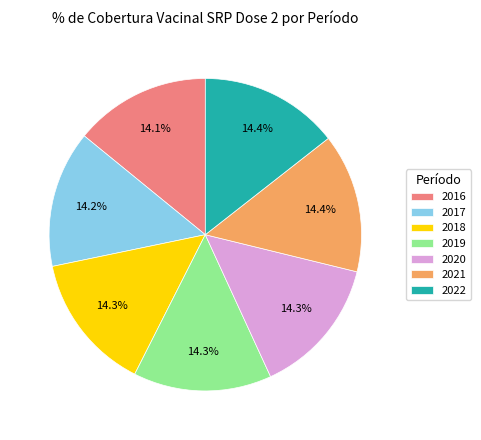

What is the ratio of the value at 2020 to the value at 2018?

1.0